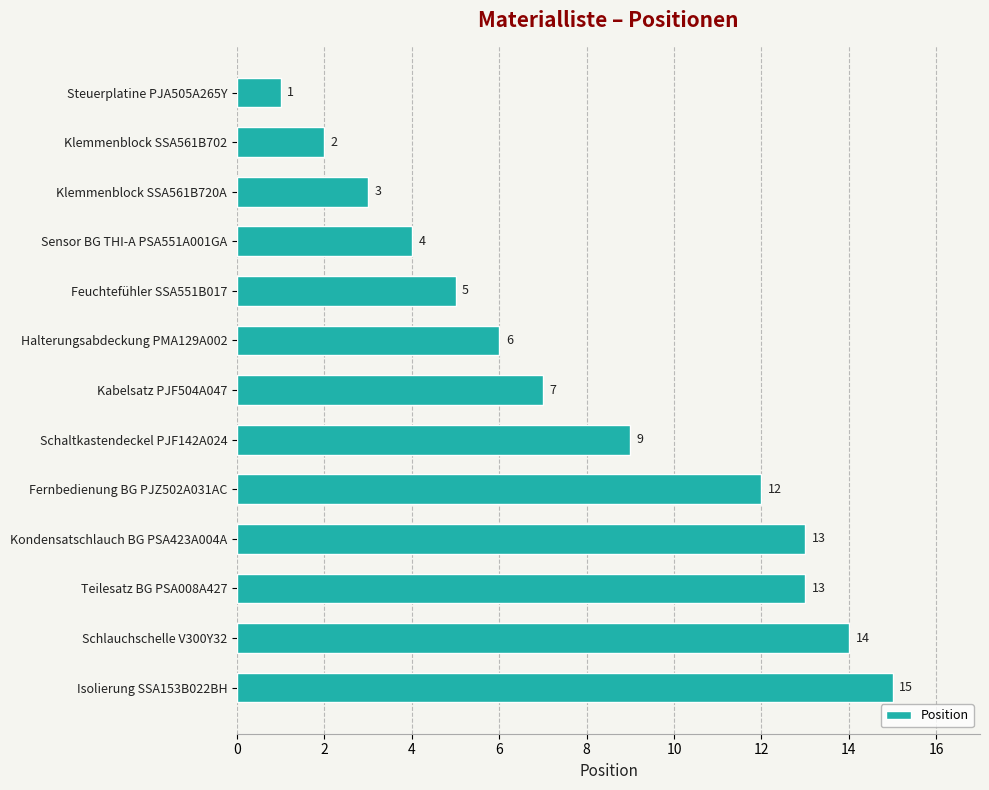

What is the difference between the maximum and second lowest values?

13